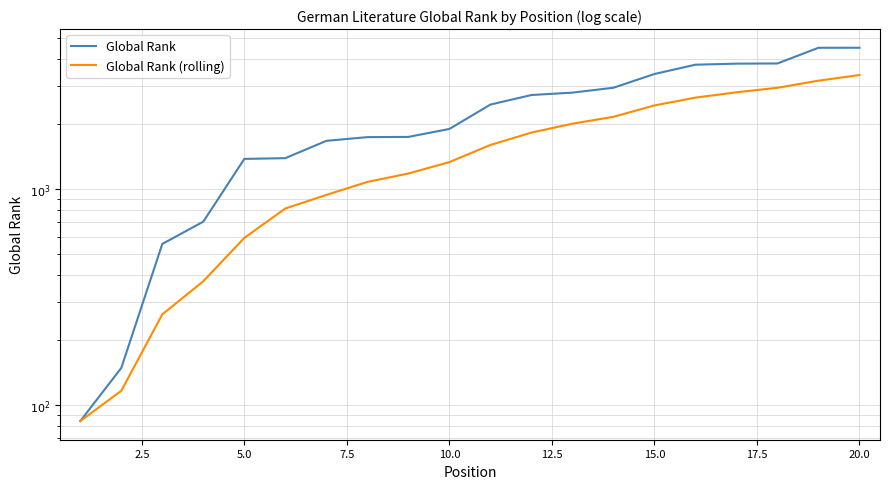

True or false: Global Rank and Global Rank (rolling) cross at least once.

False